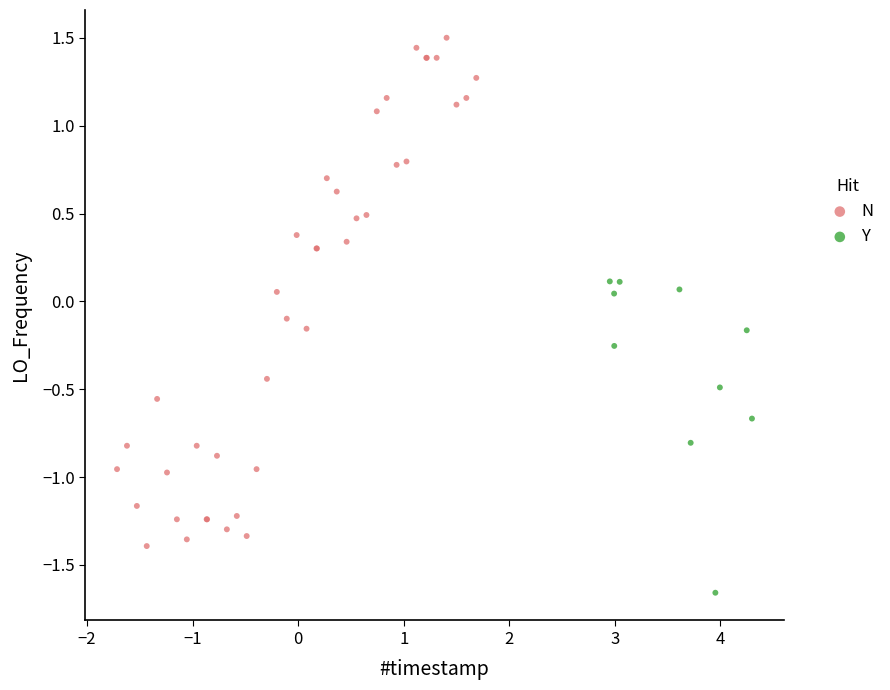

Which series has the widest spread of Y values?

N